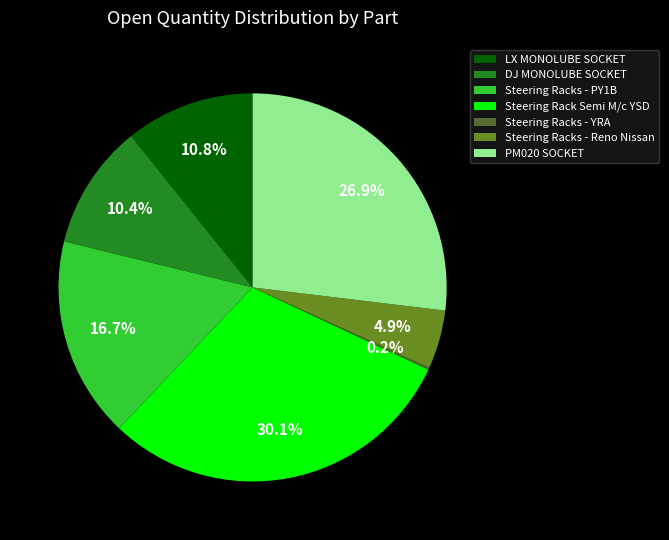

What percentage is NOT represented by Steering Racks - Reno Nissan?

95.1%